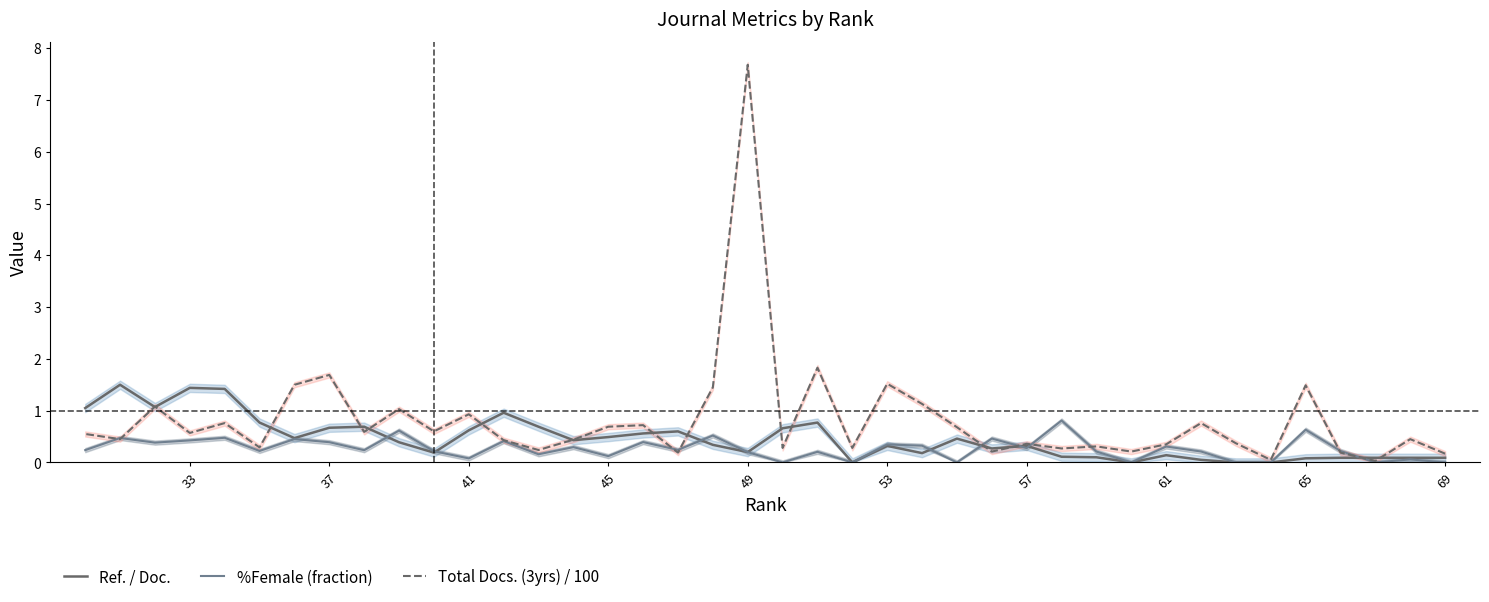

In Total Docs. (3yrs) / 100, how many points are higher than both neighbors (excluding endpoints)?

14